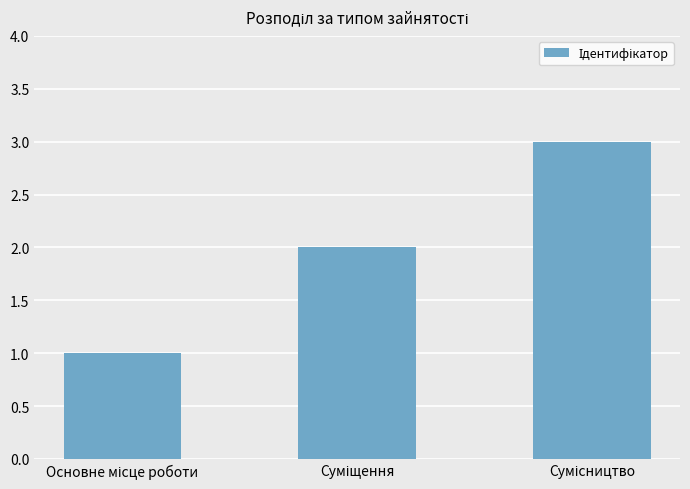

What is the greatest value displayed?

3